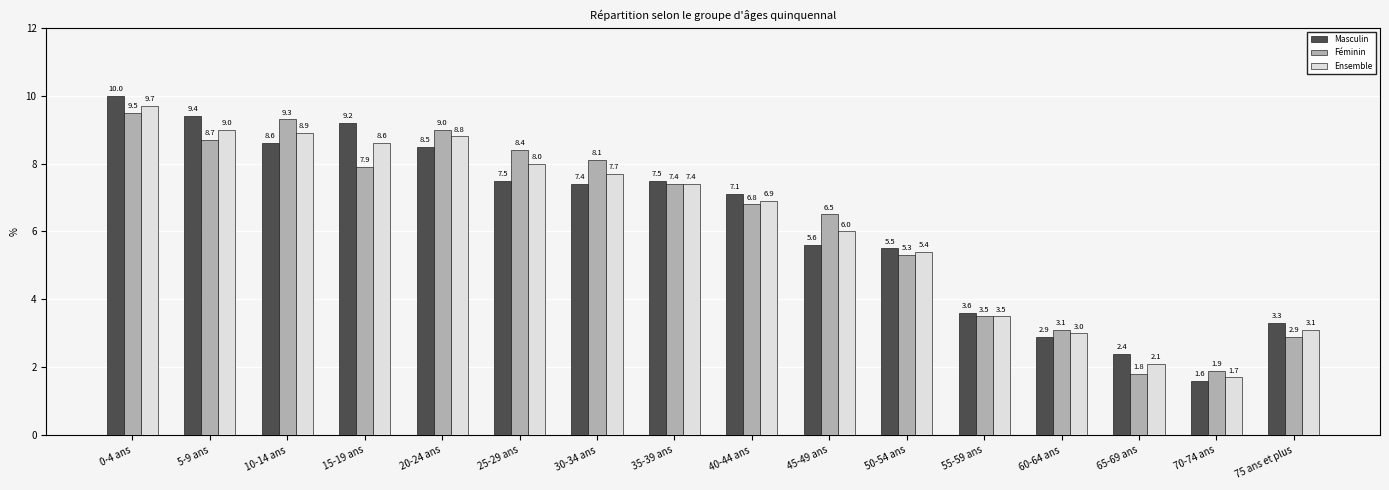

True or false: Masculin has a value of 3.9 at 0-4 ans.

False